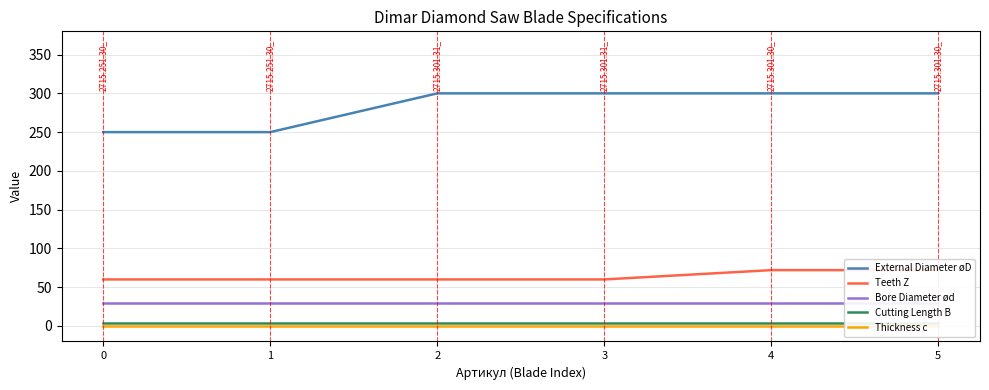

How many data points in Teeth Z are above 60?

2